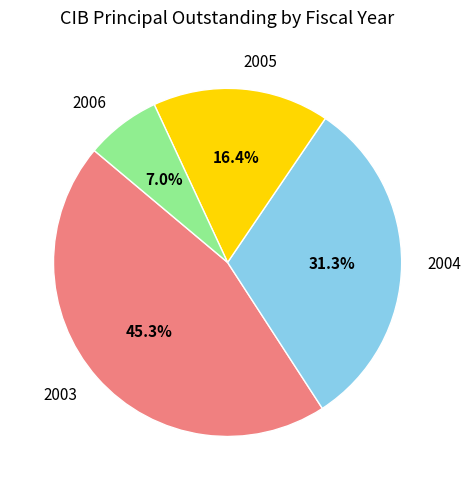

What is the largest slice in the pie chart?

2003